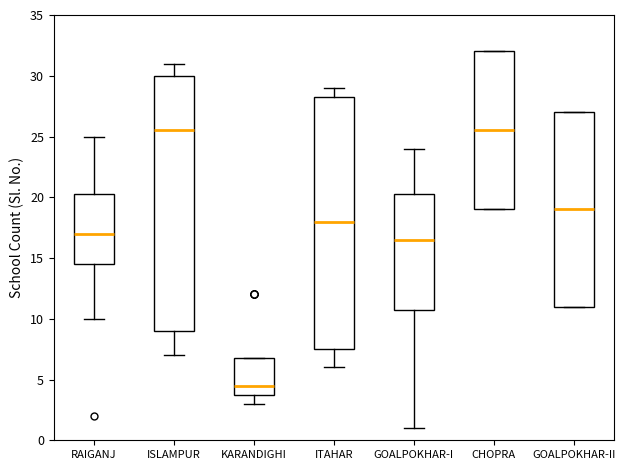

Where does the lower whisker of the box for GOALPOKHAR-I end on the y-axis? The values are not printed on the chart, so give them approximately, as read against the axis.

1.0